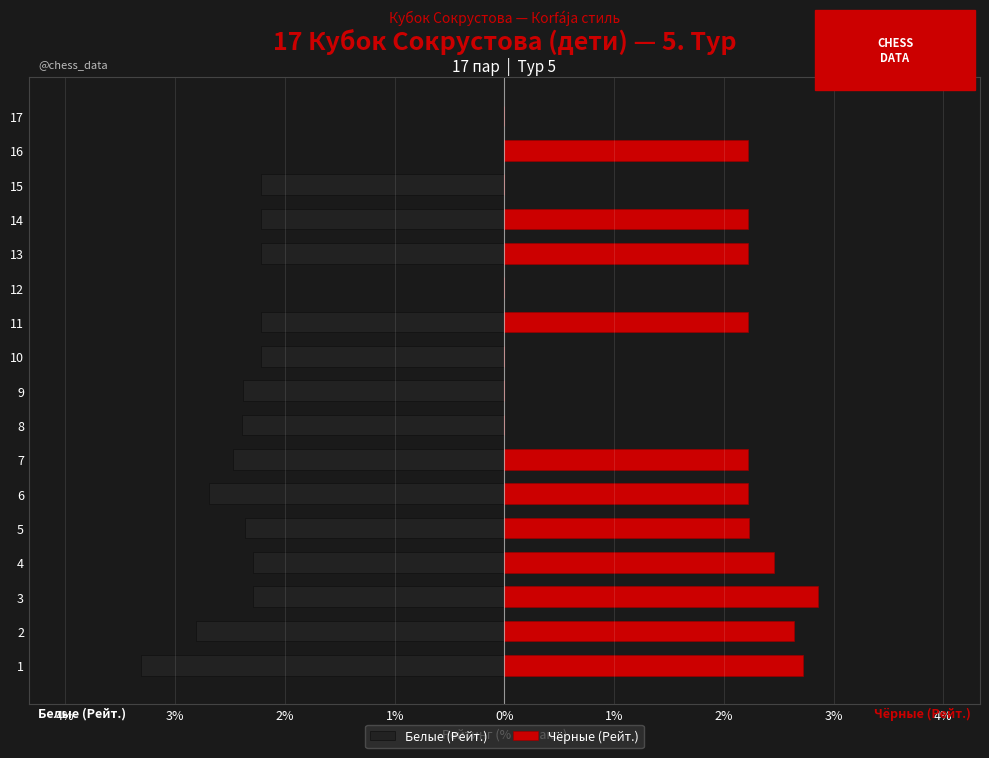

How many values in the Чёрные (Рейт.) series exceed 66?

11